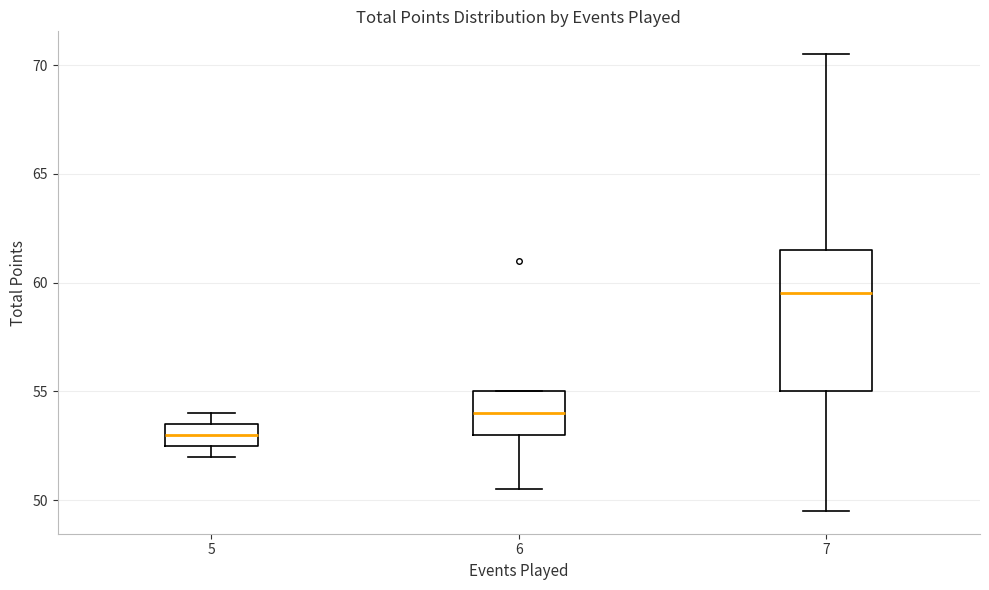

Where is the lower edge of the box at x = 5 on the y-axis? The values are not printed on the chart, so give them approximately, as read against the axis.

52.5